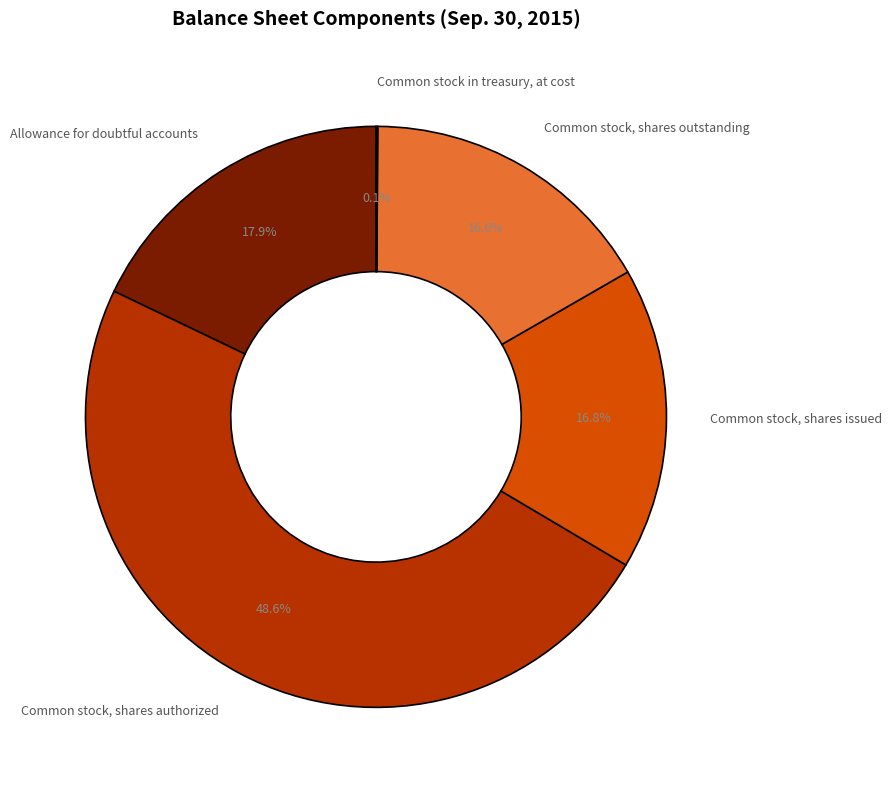

Is the sum of Common stock, shares issued and Allowance for doubtful accounts greater than half?

No